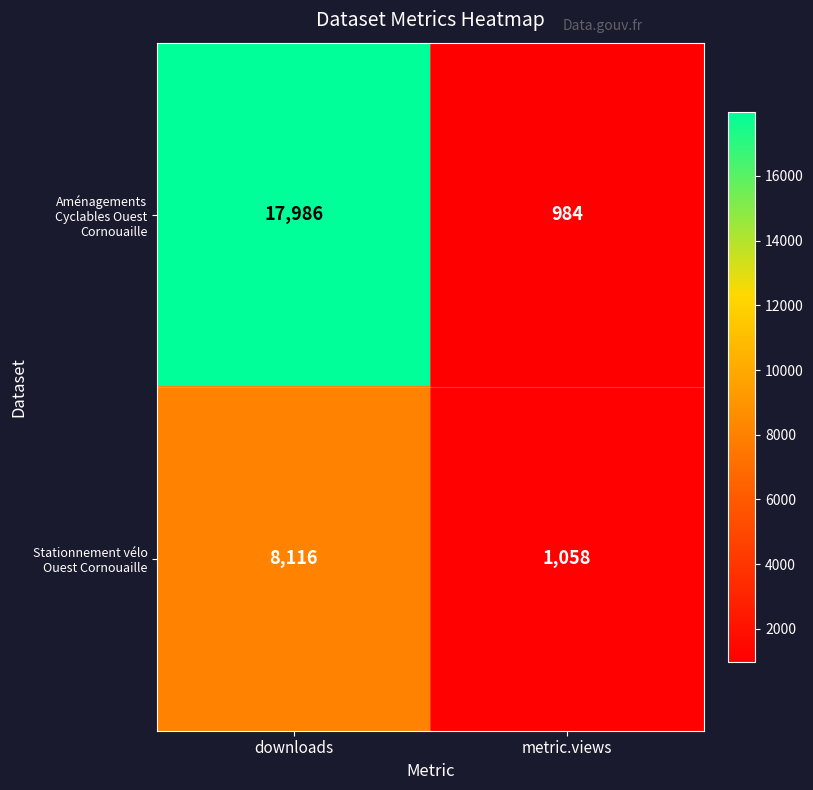

Count the number of categories in the chart.

2